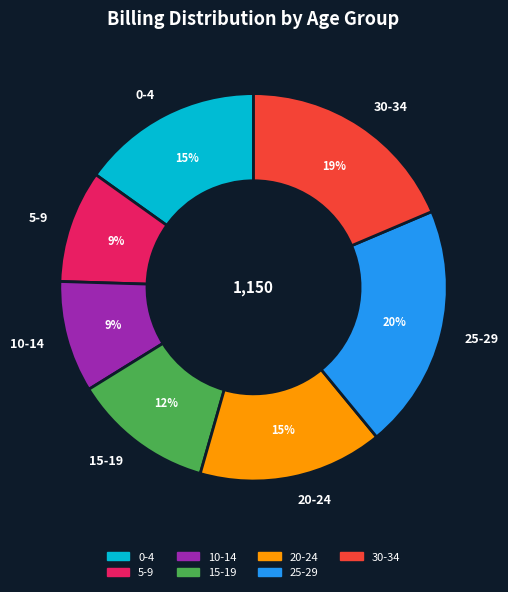

Combined, do 15-19 and 10-14 account for over 50%?

No